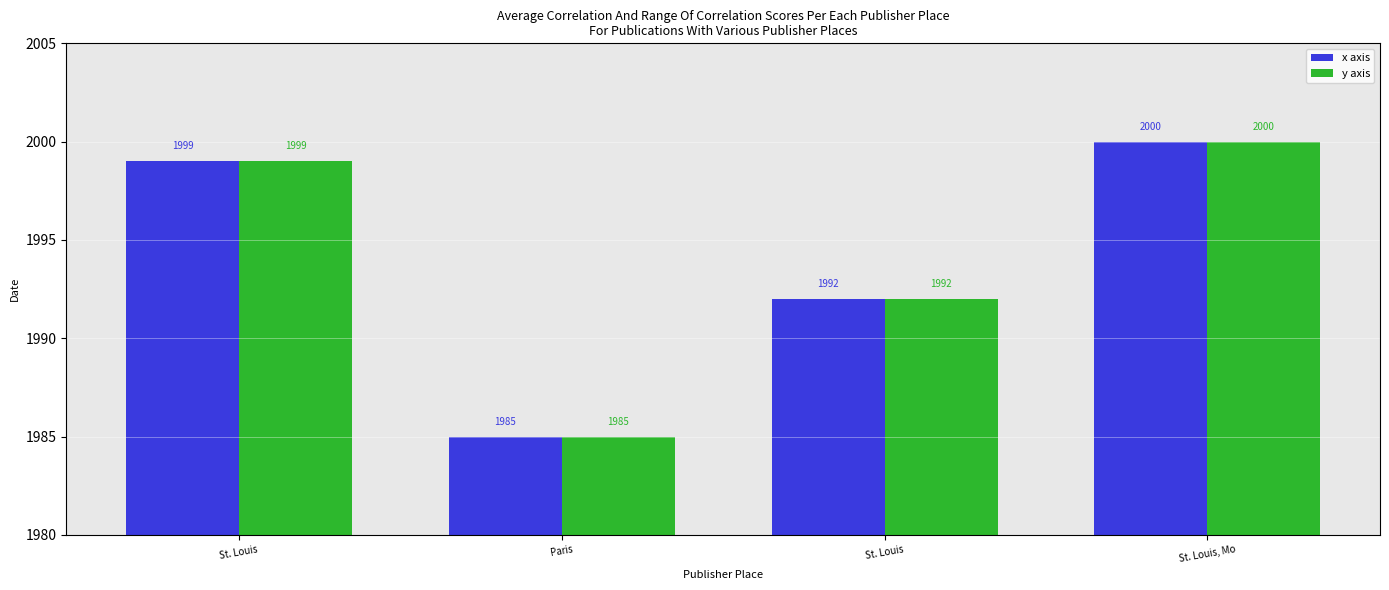

What is the difference between the maximum and second lowest values in the y axis series?

8